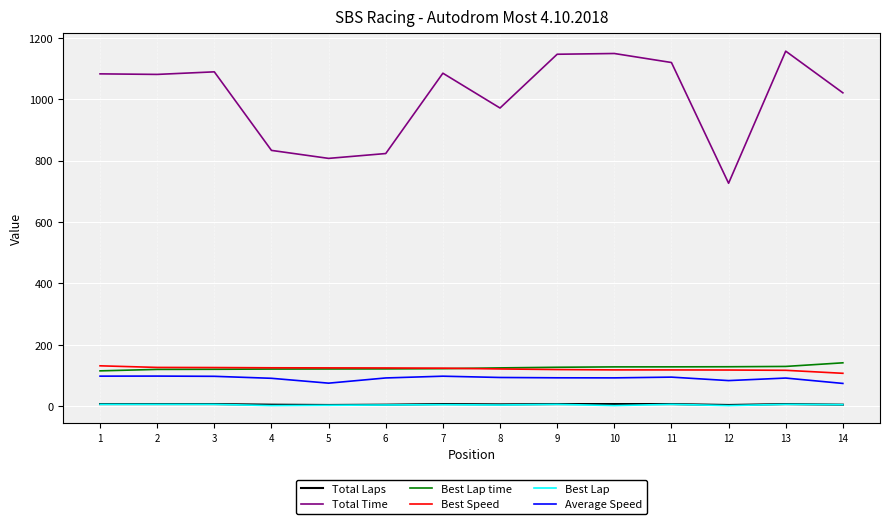

The Best Speed series shows 43.8 at 13. True or false?

False